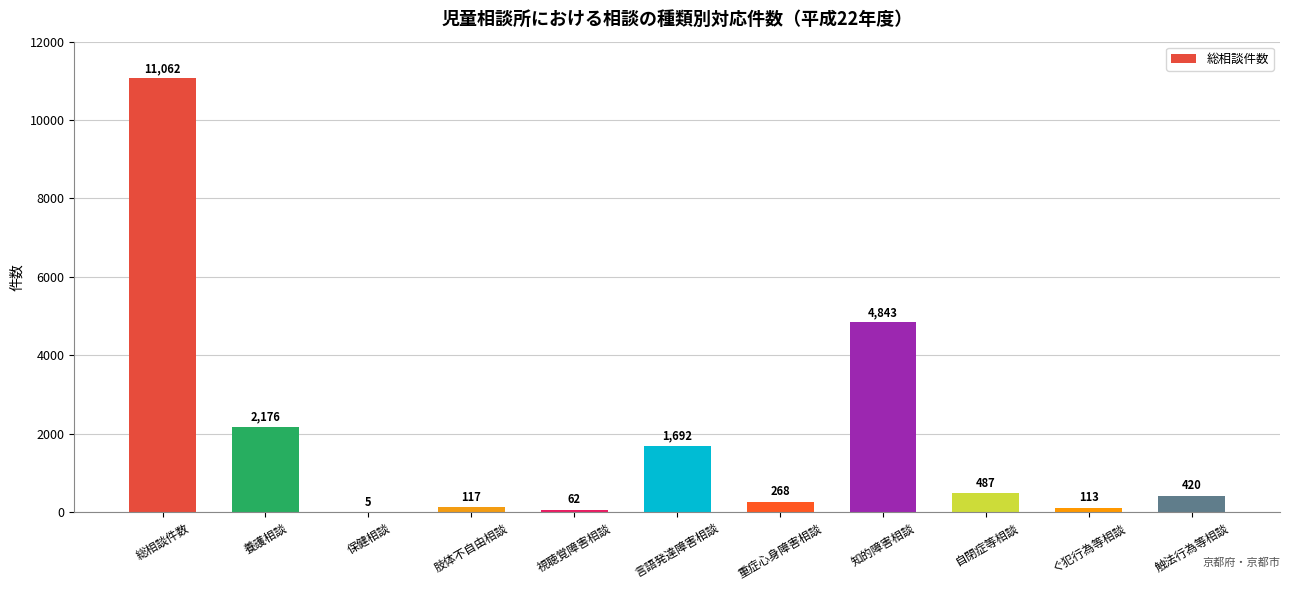

At which label is the value closest to 5533?

知的障害相談